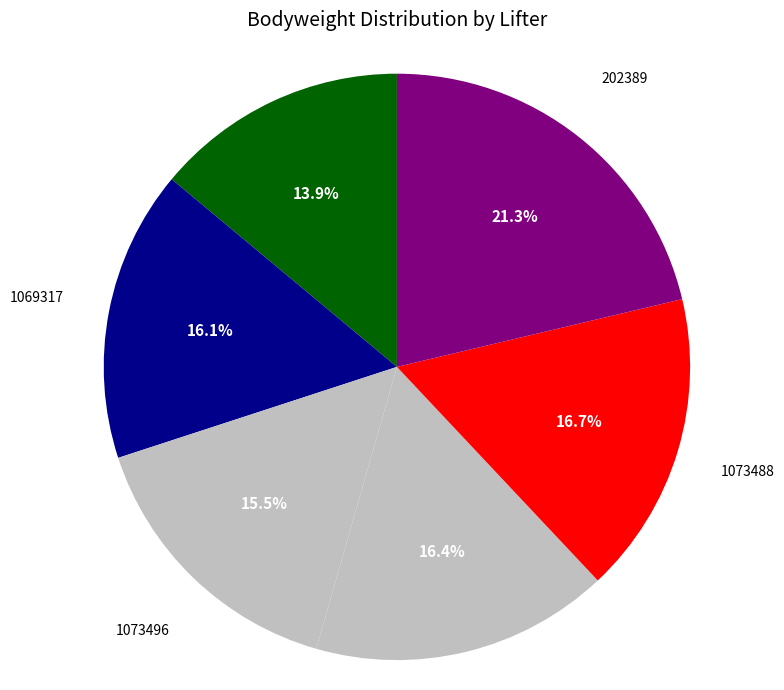

What is the ratio of the value at 1030391 to the value at 1073496?

1.1